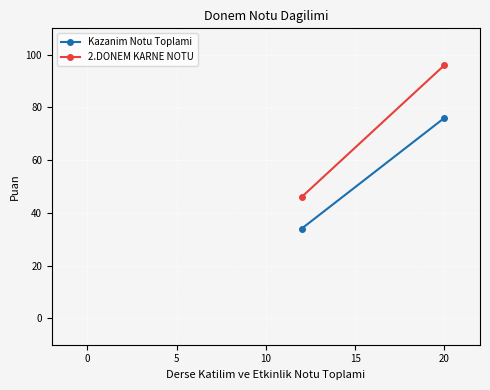

How many lines are shown in the chart?

2